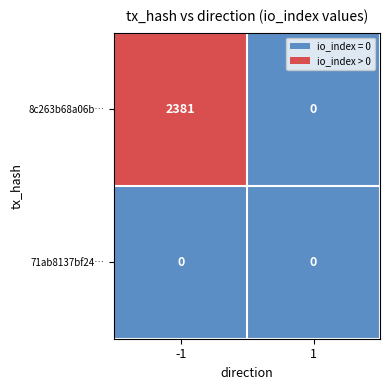

How many series are shown in this chart?

2